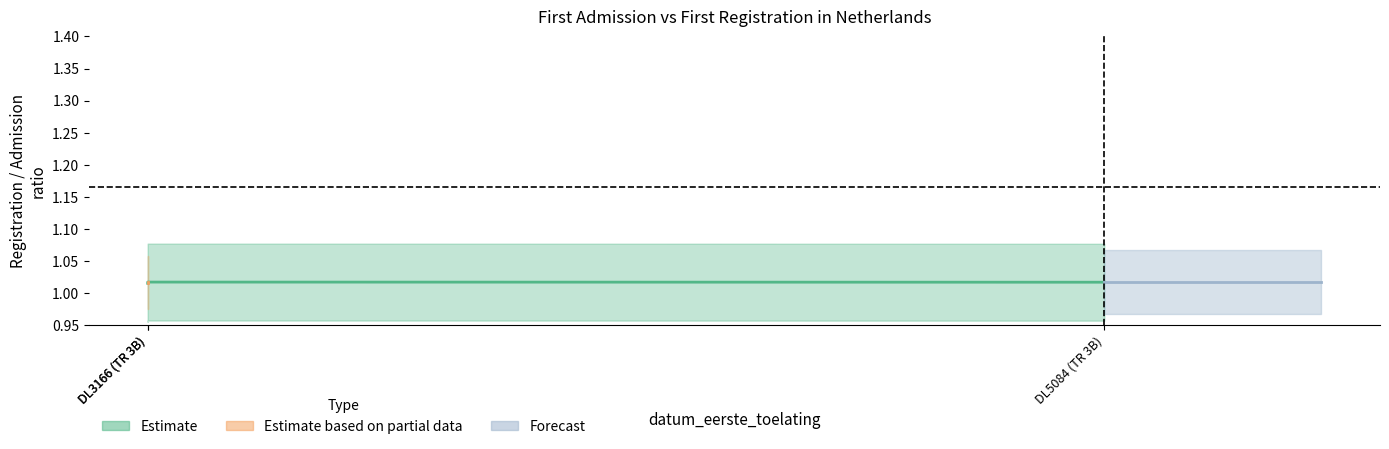

What is the maximum value shown in the chart?

1.0